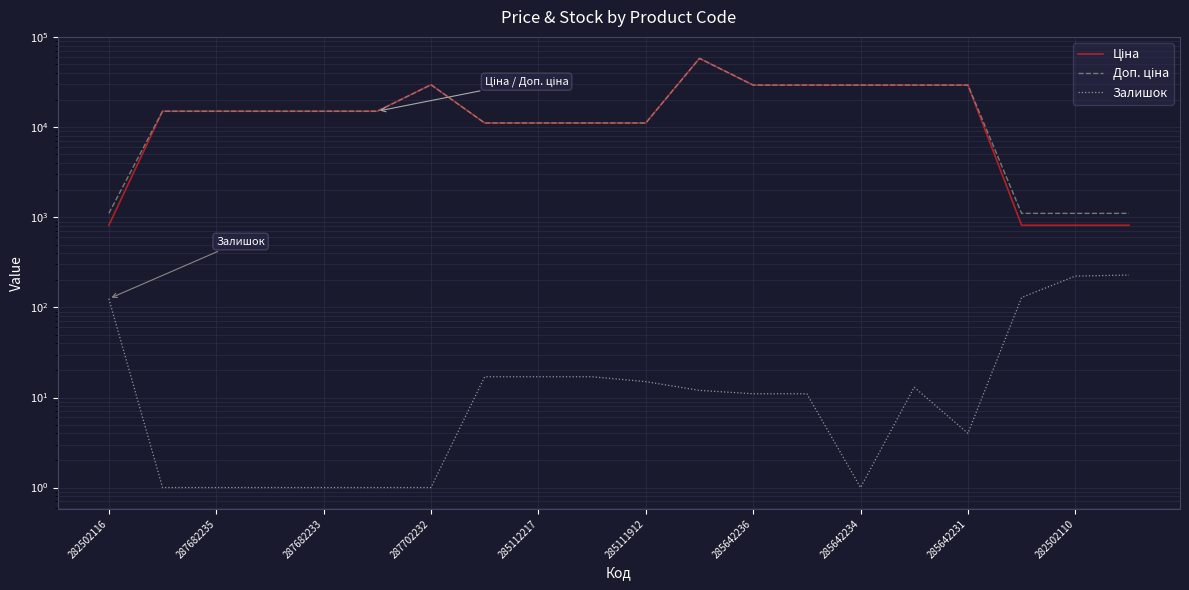

True or false: Залишок and Доп. ціна intersect in this chart.

False